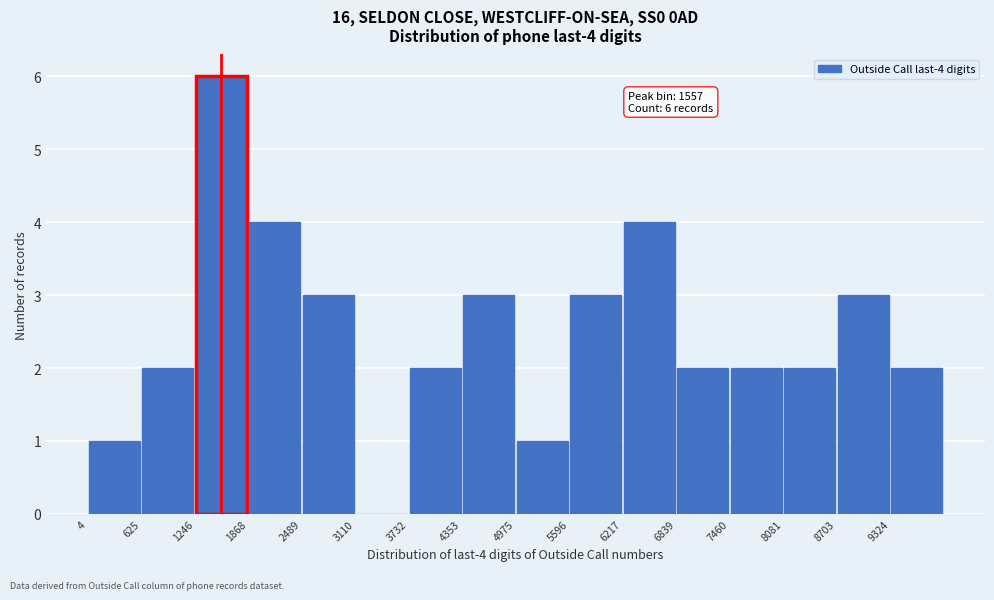

Which range on the x-axis has the tallest bar?

1200 to 1900